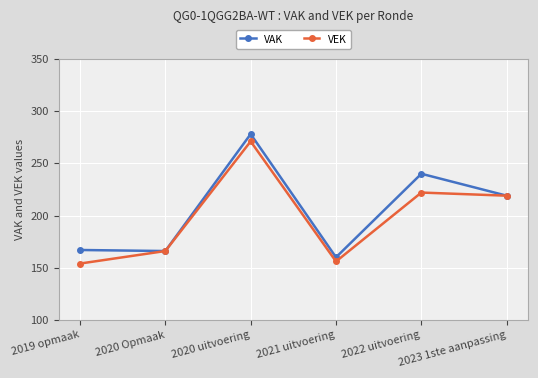

What is the smallest value displayed?

154